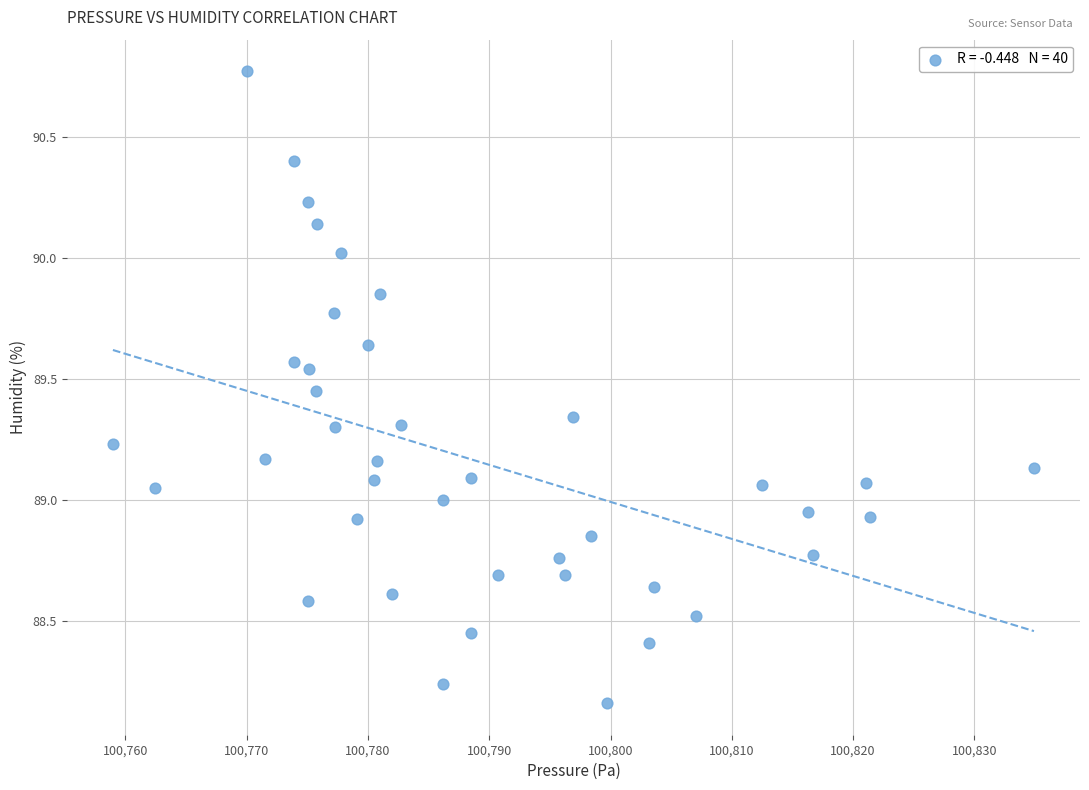

What is the range of X values (max minus min)?

75.9